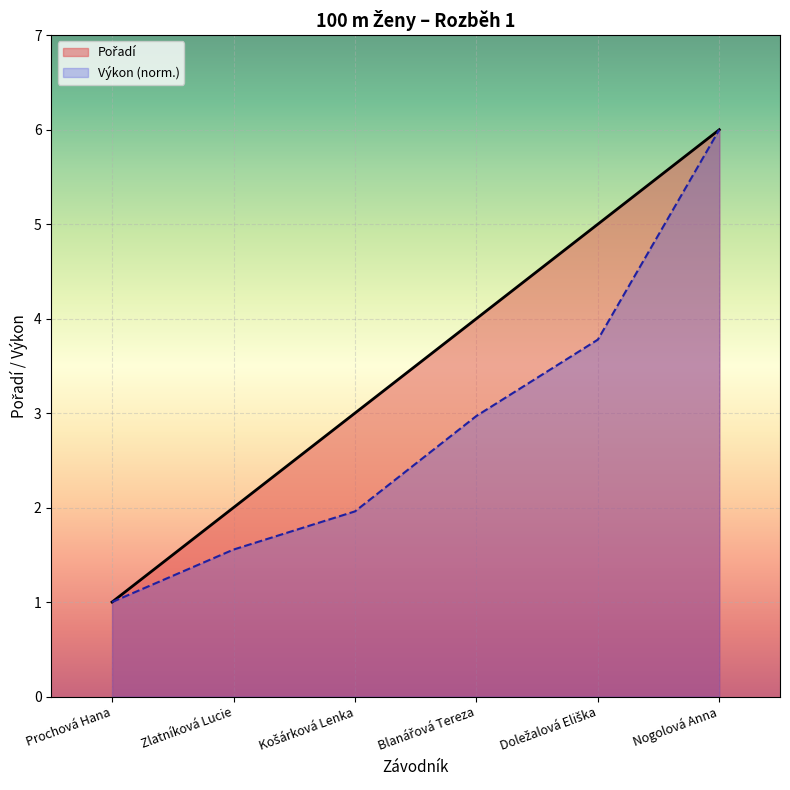

Reading left to right, extract all data points from this chart.

Pořadí: 1.0	2.0	3.0	4.0	5.0	6.0
Výkon (norm.): 1.0	1.6	2.0	3.0	3.8	6.0